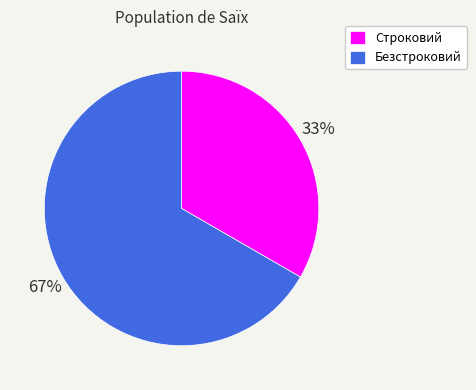

To the nearest percent, what portion does Безстроковий represent?

67%